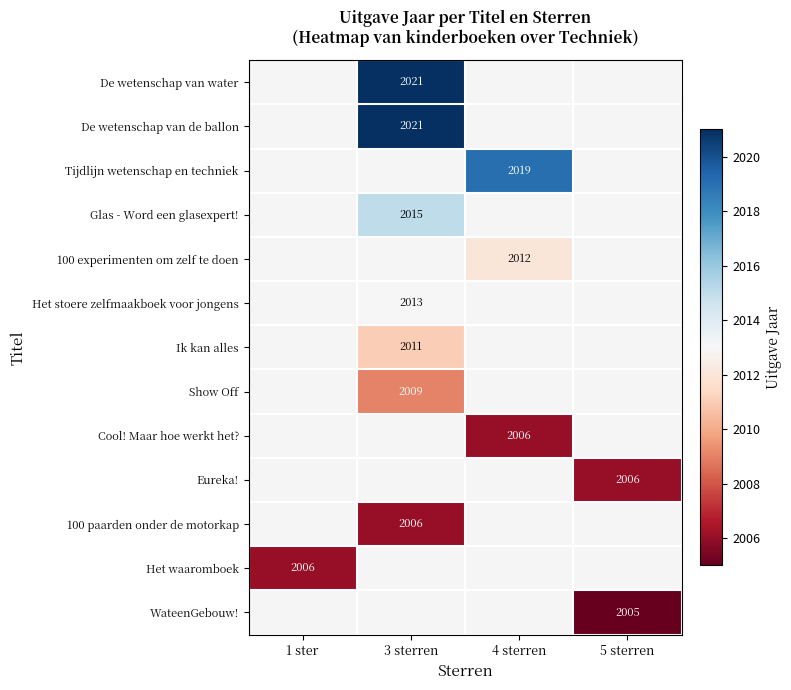

The value of Eureka! at 5 sterren is 2006. True or false?

True